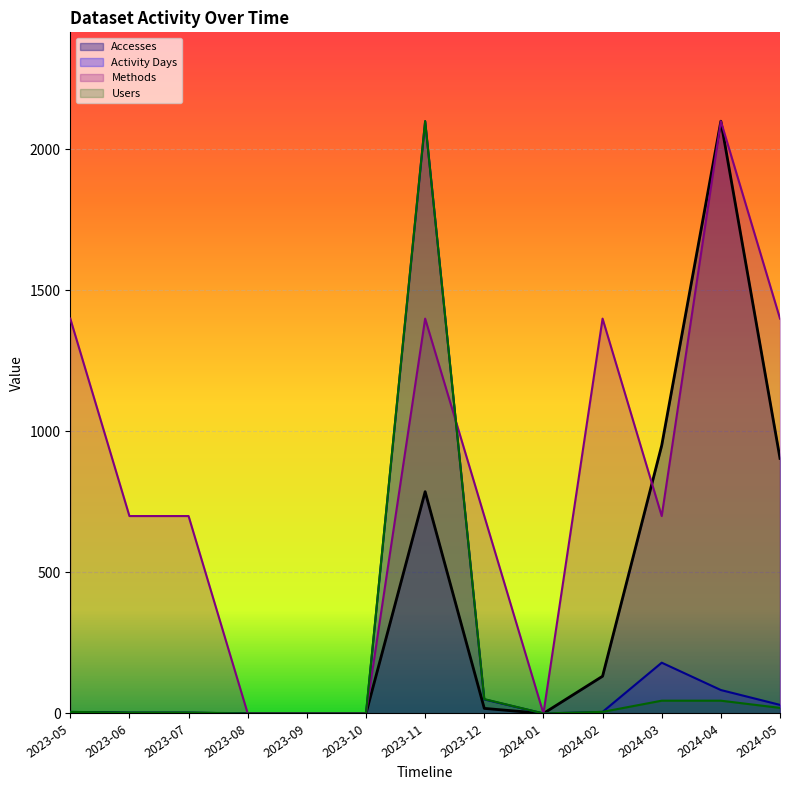

What is the label of the 11th point from the left?

2024-03